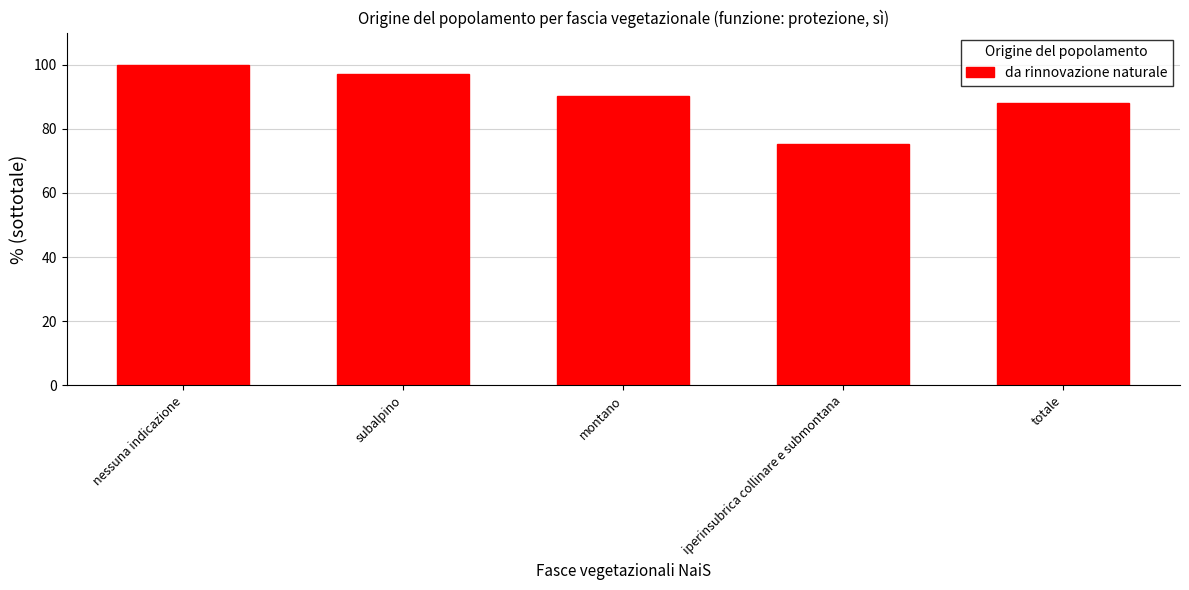

Reading left to right, list all the values displayed in this chart.

100.0	97.0	90.1	75.2	88.1